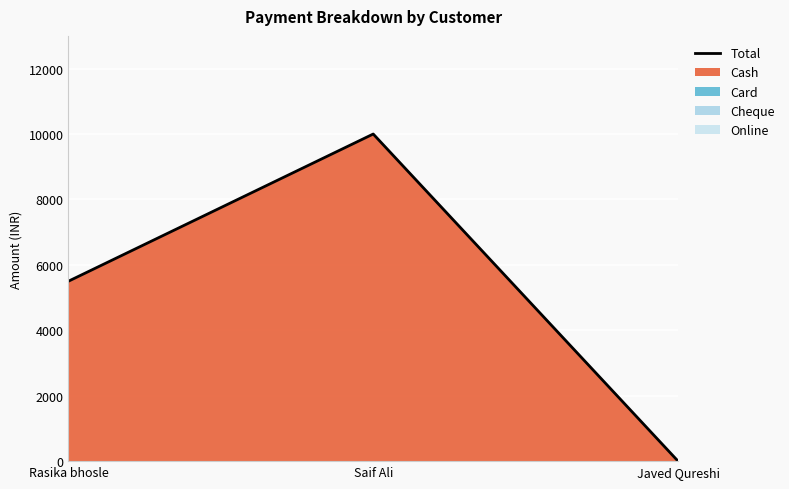

Is it true that the value at Saif Ali is 10000?

True